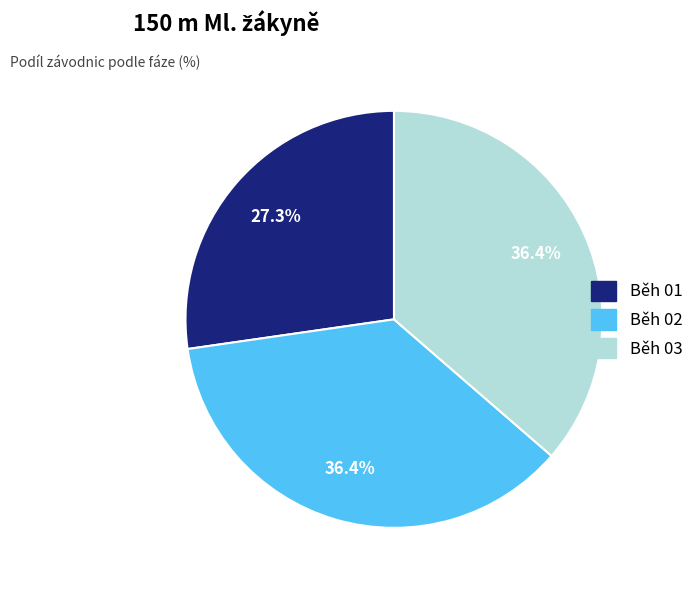

To the nearest percent, what percentage of the pie is Běh 02?

36%